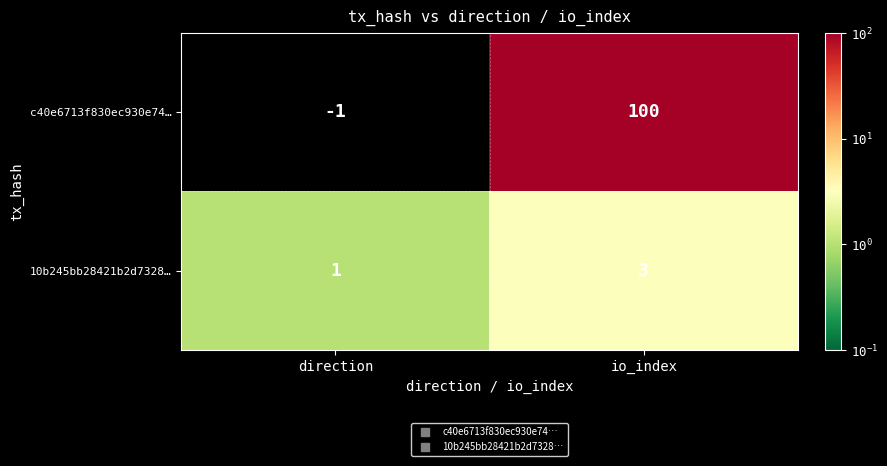

Which series has the largest total across all categories?

c40e6713f830ec930e74…